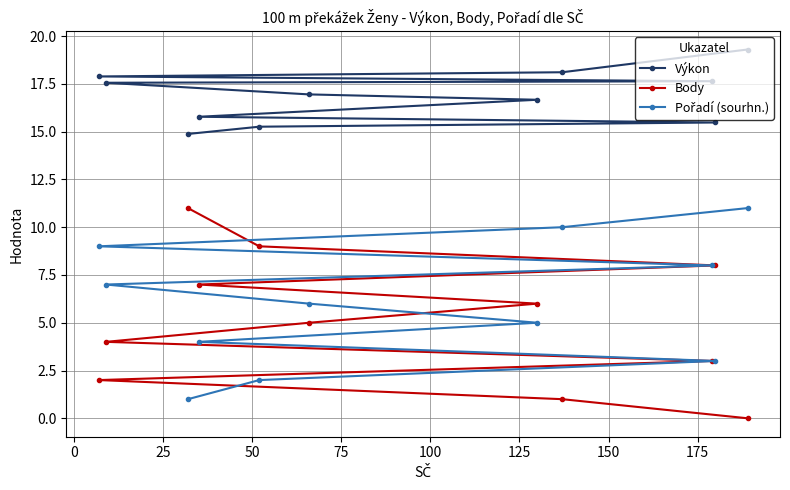

What is the sum of all Body values?

56.0